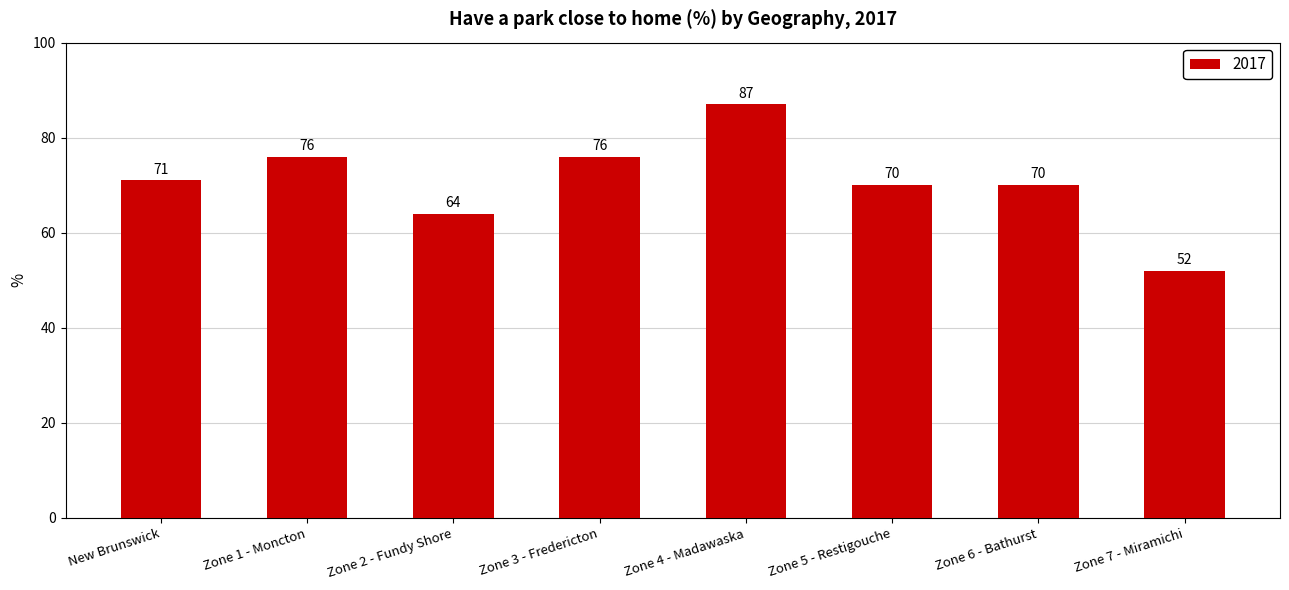

The chart shows a value of 41 at Zone 5 - Restigouche. True or false?

False